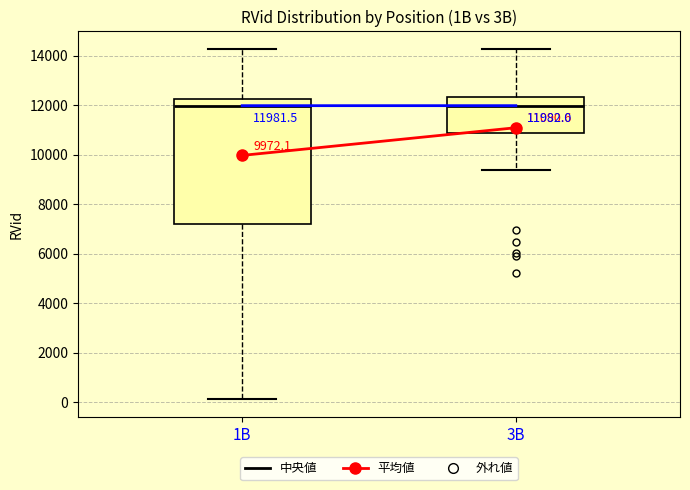

Comparing the boxes themselves (not the whiskers), which one is the tallest?

1B